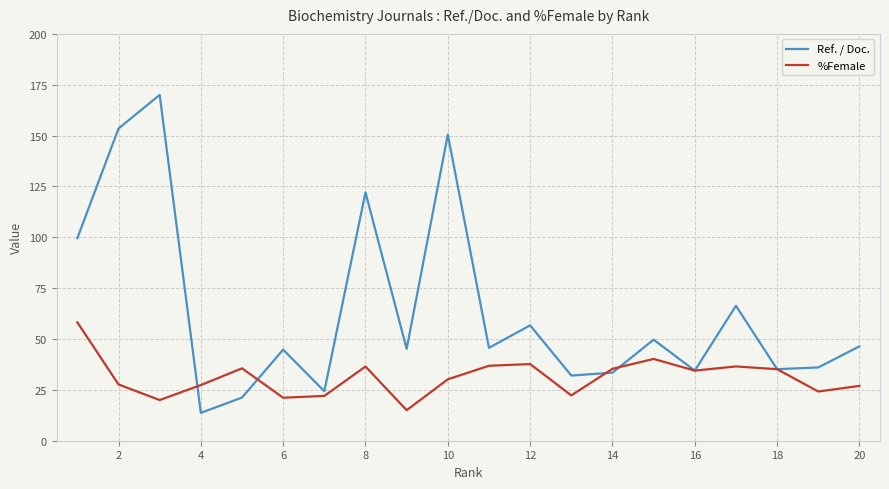

What is the smallest value displayed?

13.7